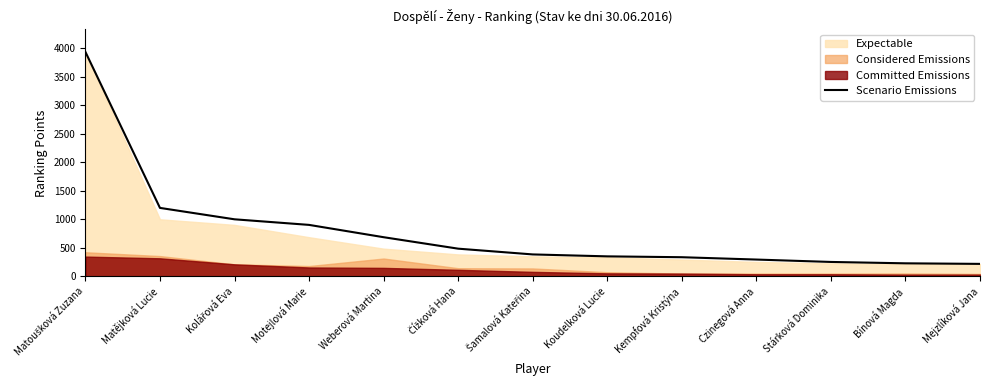

At which label is the value closest to 2077?

Matějková Lucie